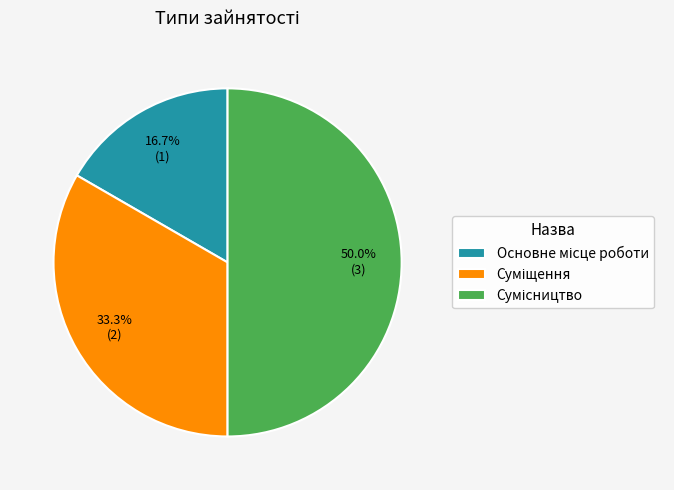

How many segments does this pie chart have?

3